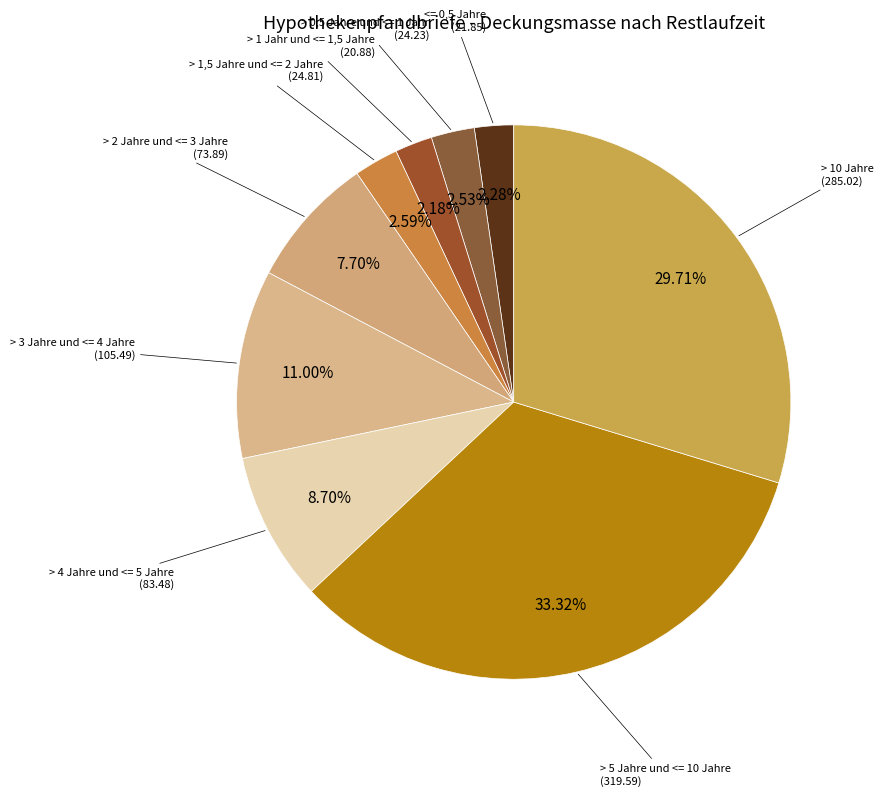

How many segments does this pie chart have?

9